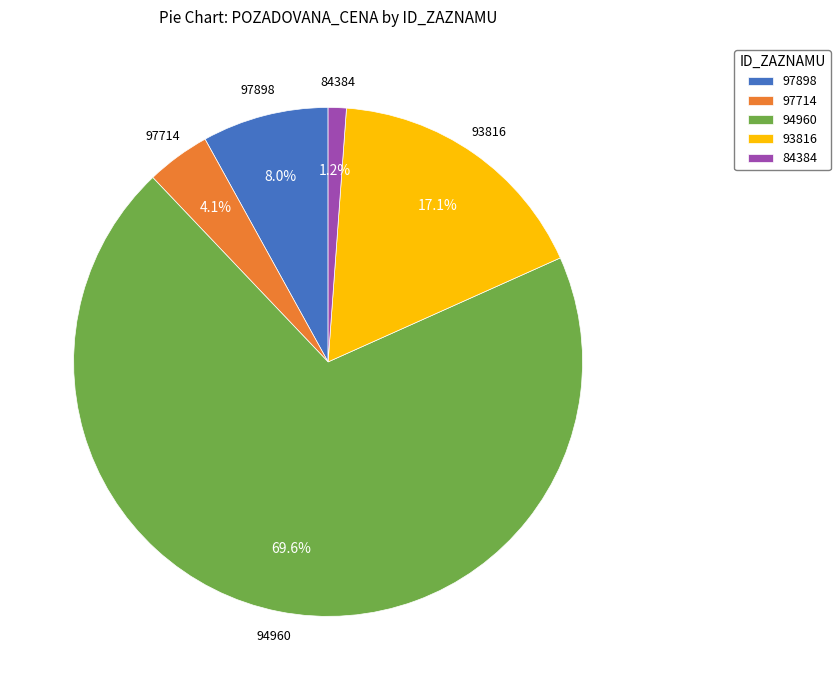

Which category has the smallest portion of the pie?

84384